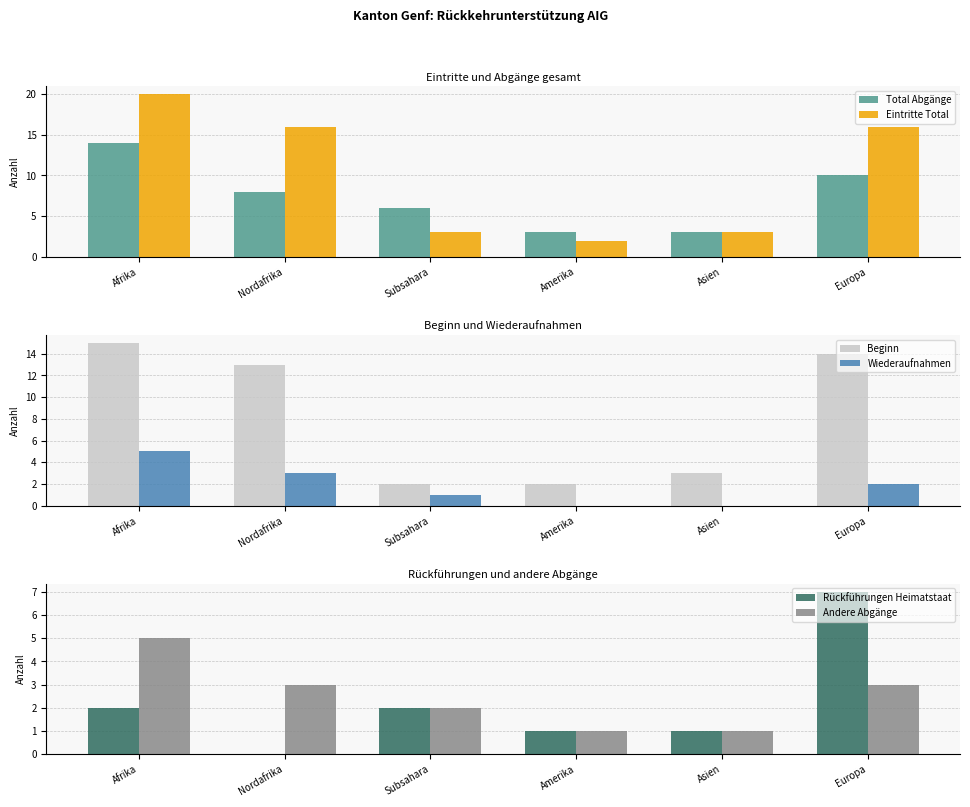

Rank the series at Nordafrika from lowest to highest value.

Rückführungen Heimatstaat, Wiederaufnahmen, Andere Abgänge, Total Abgänge, Beginn, Eintritte Total